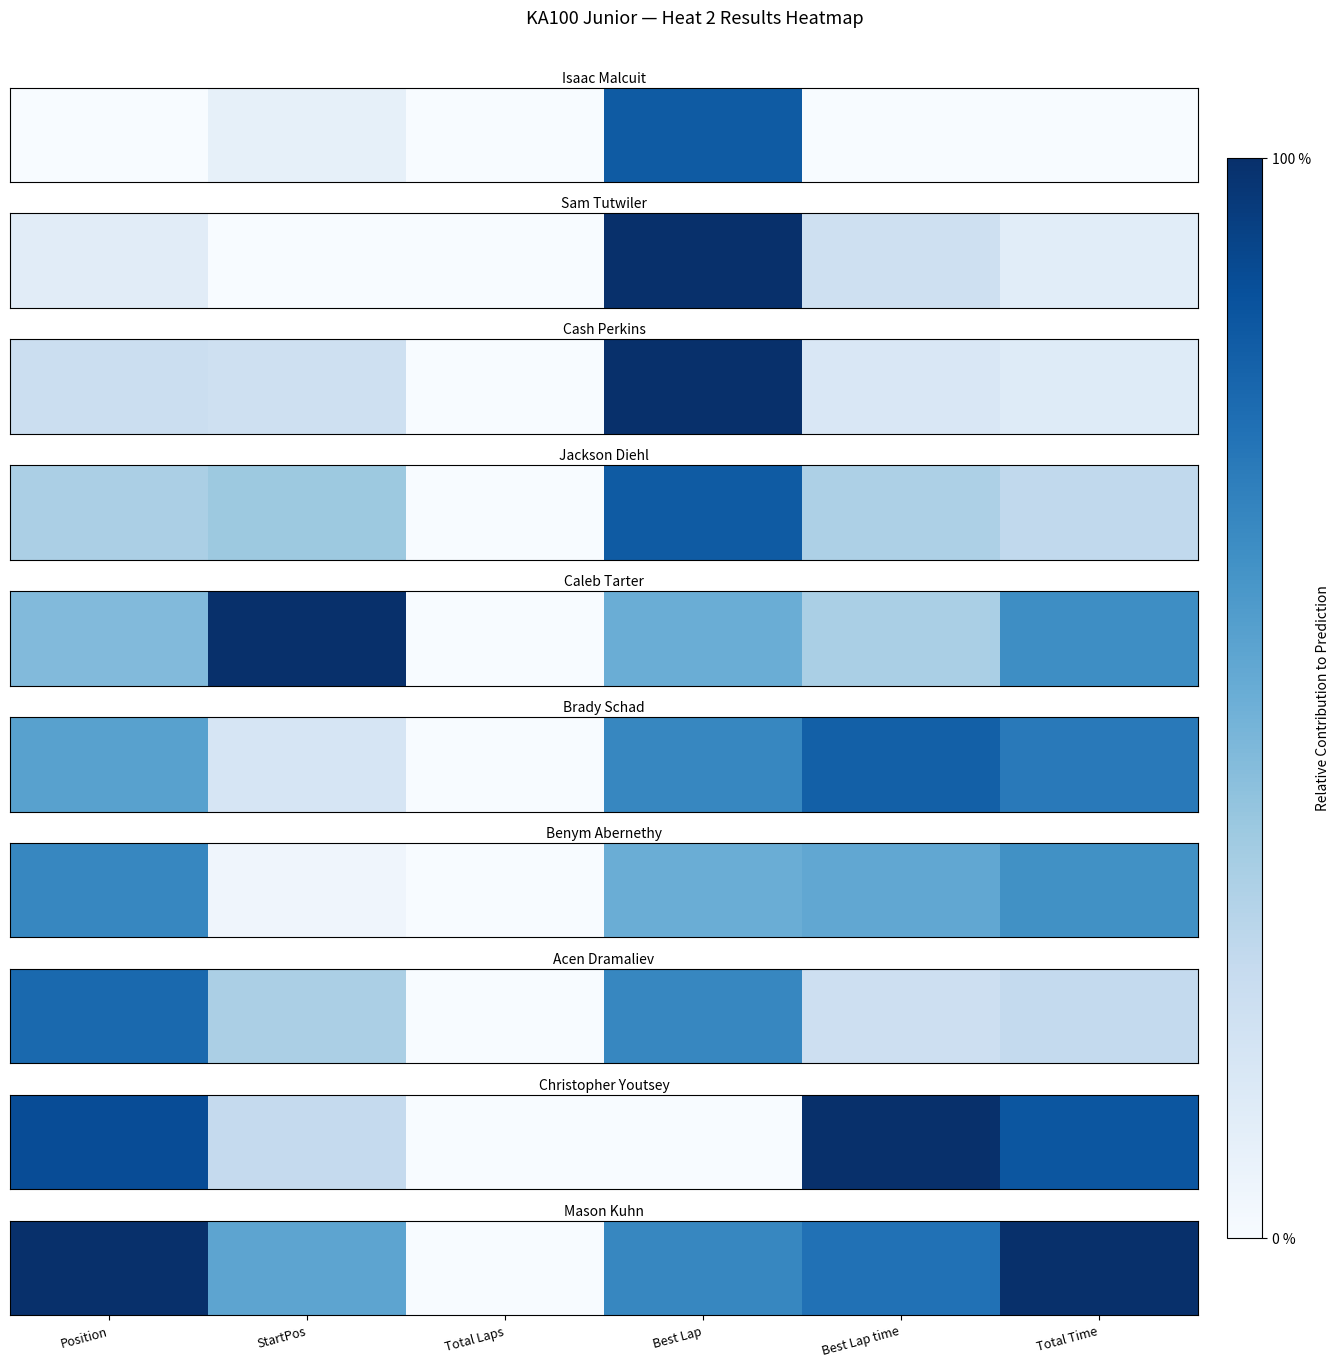

What is the approximate value at StartPos?

0.5